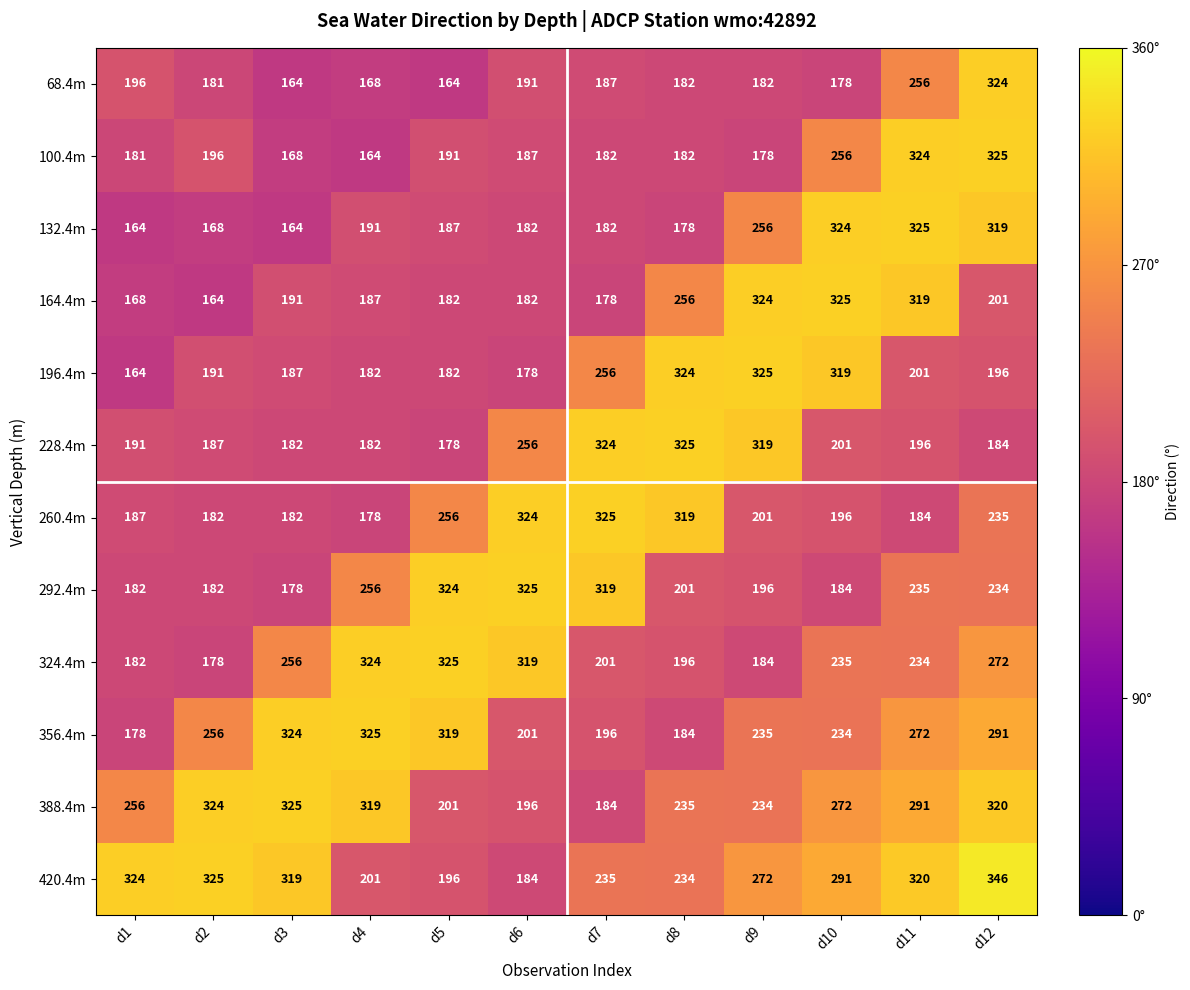

Which category has the highest value in the 100.4m series?

d12